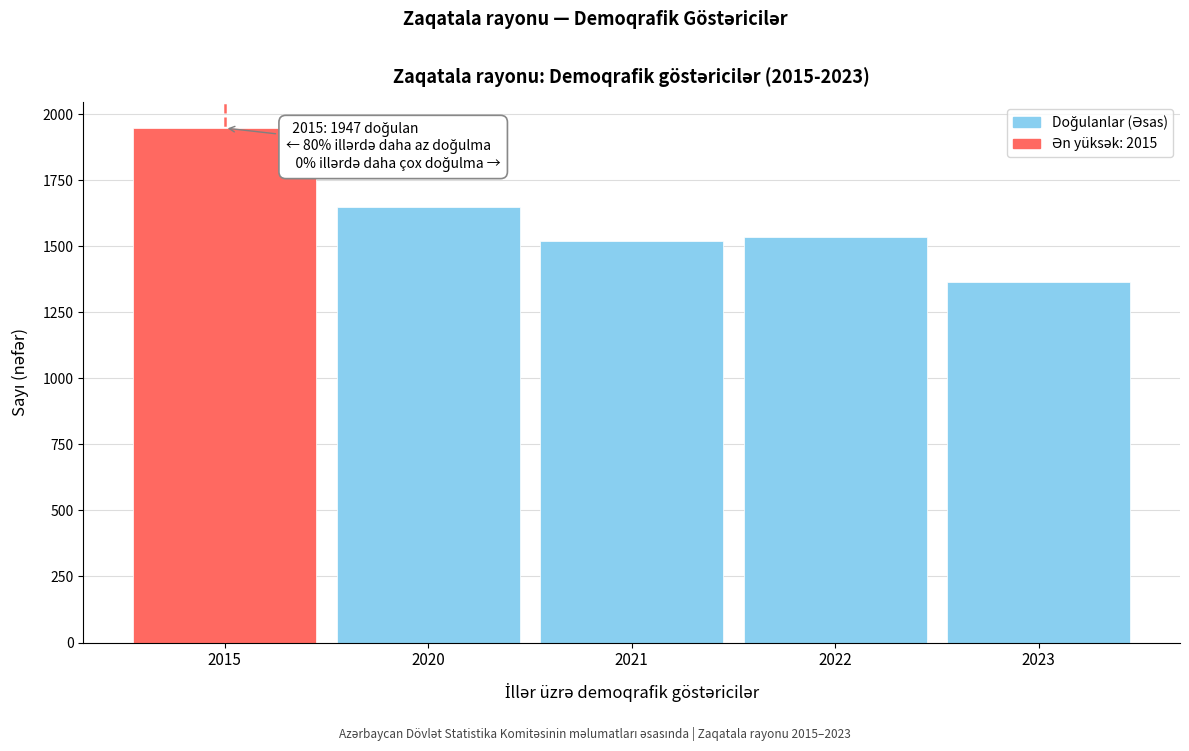

Reading right to left, list all the values displayed in this chart.

1363	1533	1520	1648	1947